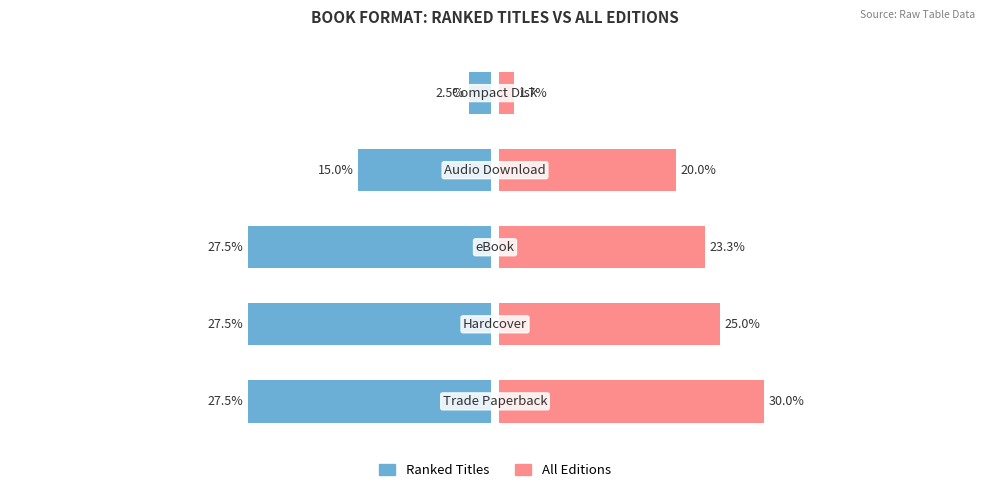

Reading left to right, list all the values displayed in this chart.

Ranked Titles: 0=-27.5	1=-27.5	2=-27.5	3=-15.0	4=-2.5
All Editions: 0=30.0	1=25.0	2=23.3	3=20.0	4=1.7